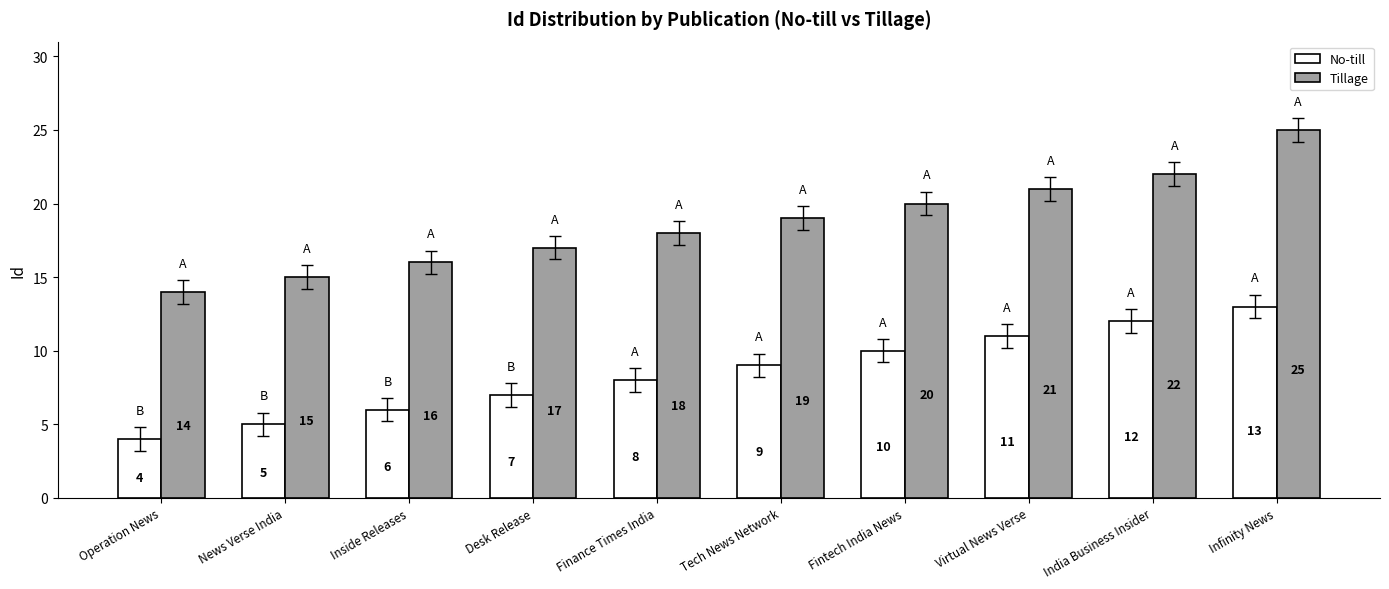

Which category has the highest value in the Tillage series?

Infinity News